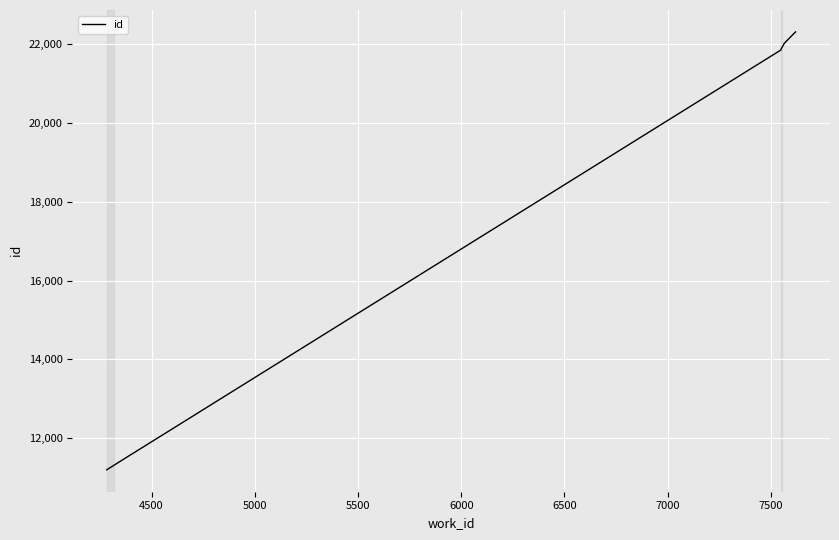

What is the minimum value shown in the chart?

11201